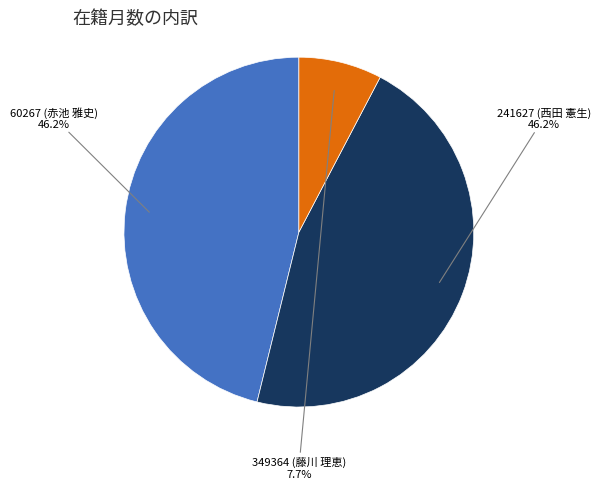

Does any single category account for the majority?

No